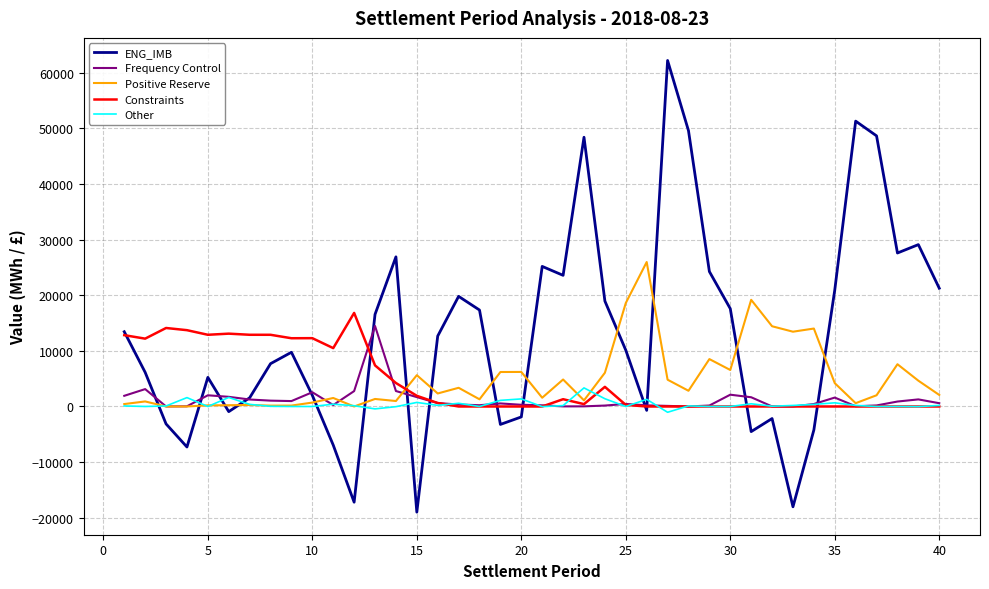

Which series has the largest range (max minus min)?

ENG_IMB